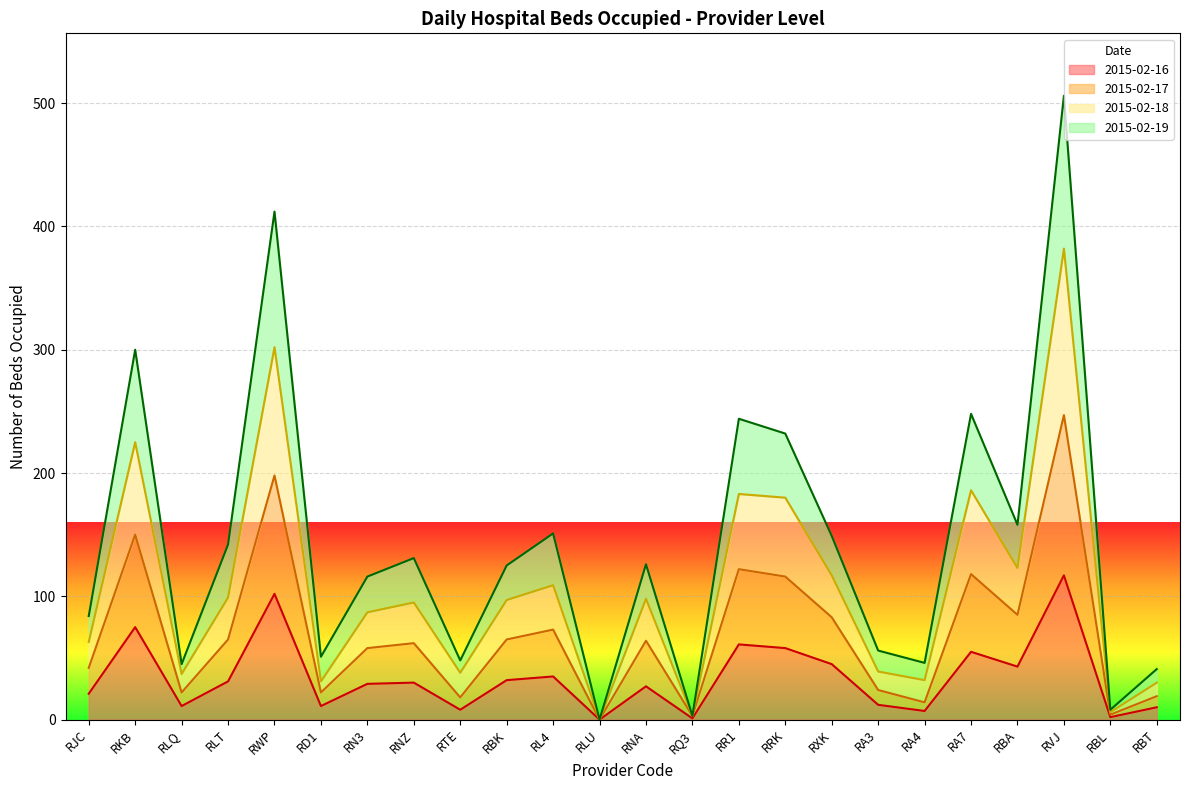

True or false: 2015-02-17 has a value of 43 at RA4.

False